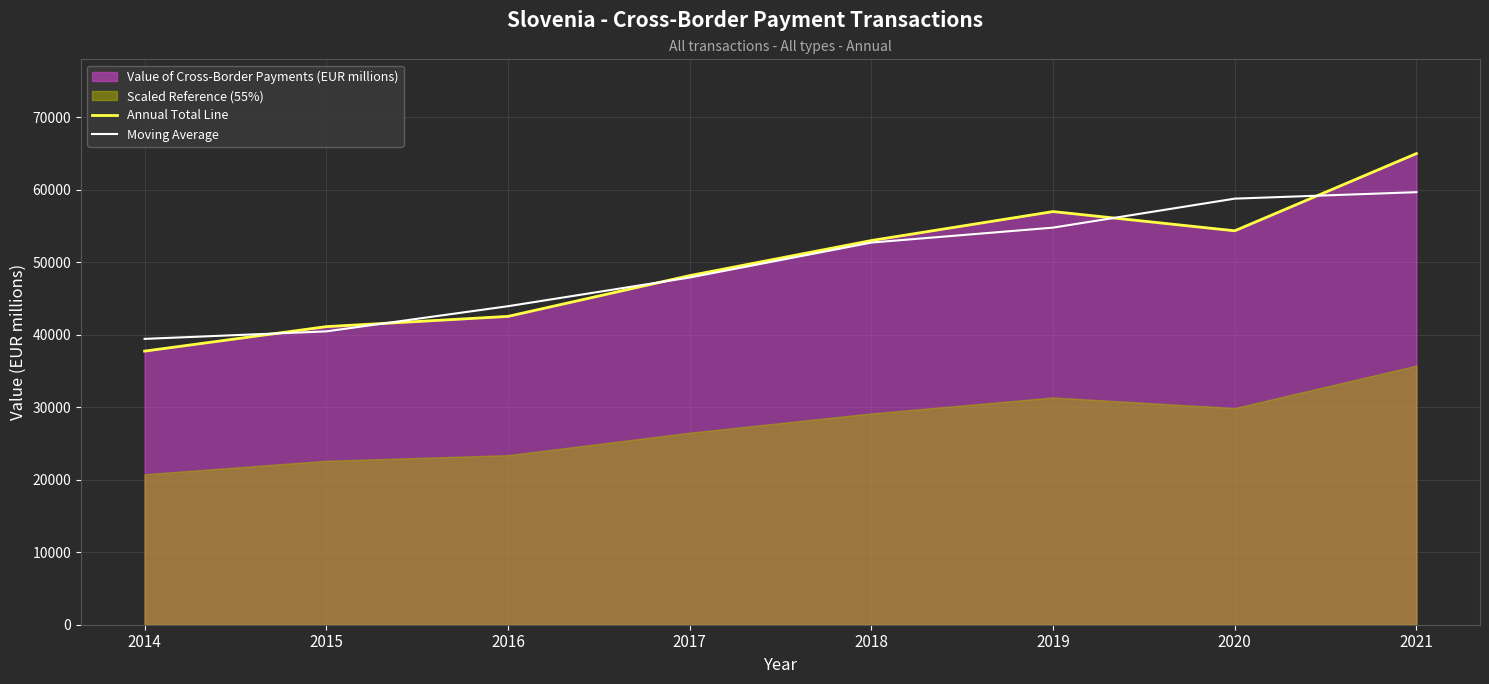

What is the approximate value of Annual Total Line at 2021?

65008.6